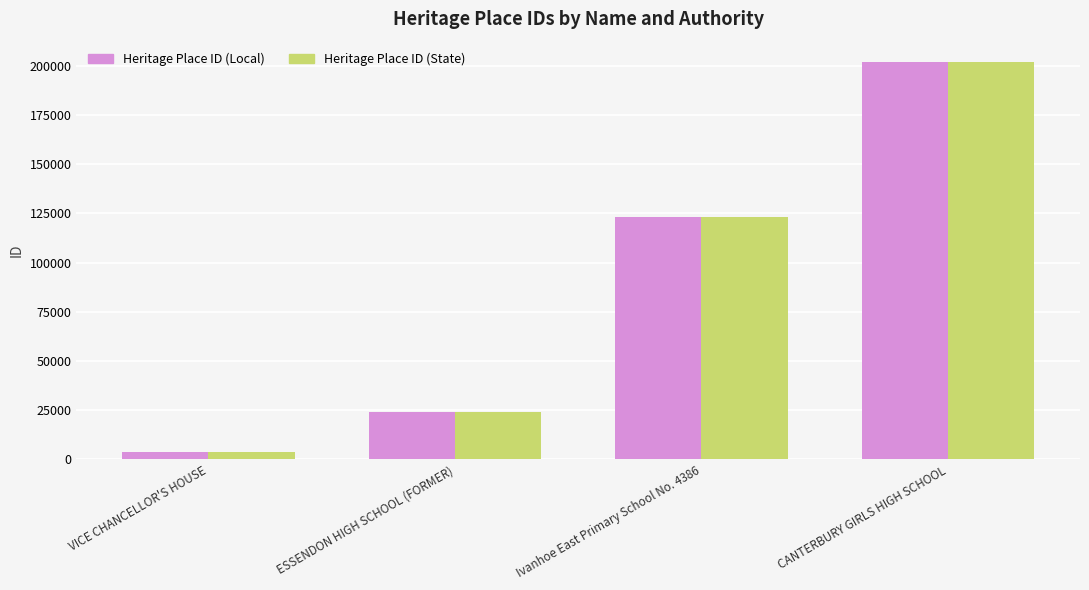

What position from the right is Ivanhoe East Primary School No. 4386?

2